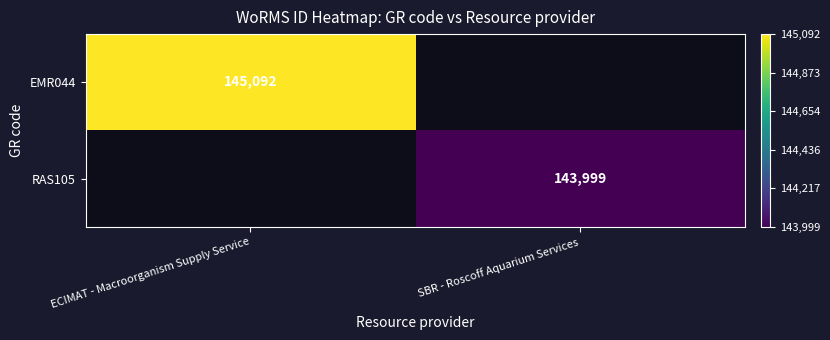

Which has a higher value, SBR - Roscoff Aquarium Services or ECIMAT - Macroorganism Supply Service?

ECIMAT - Macroorganism Supply Service